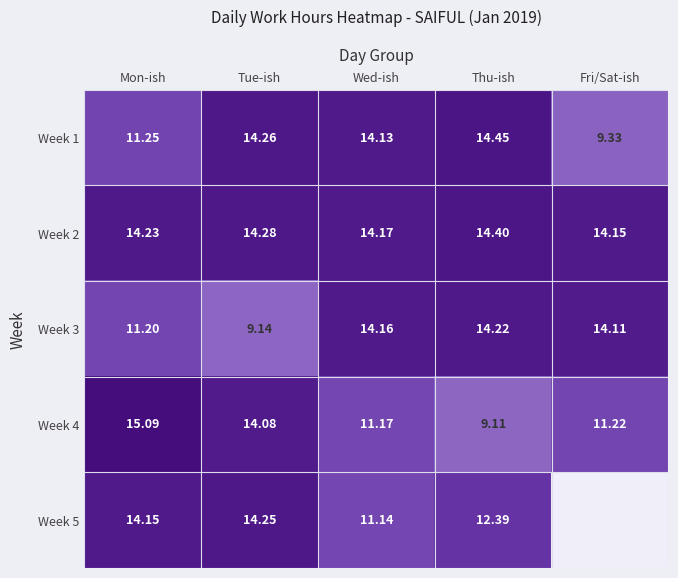

What is the highest value of the Week 2 series?

14.4